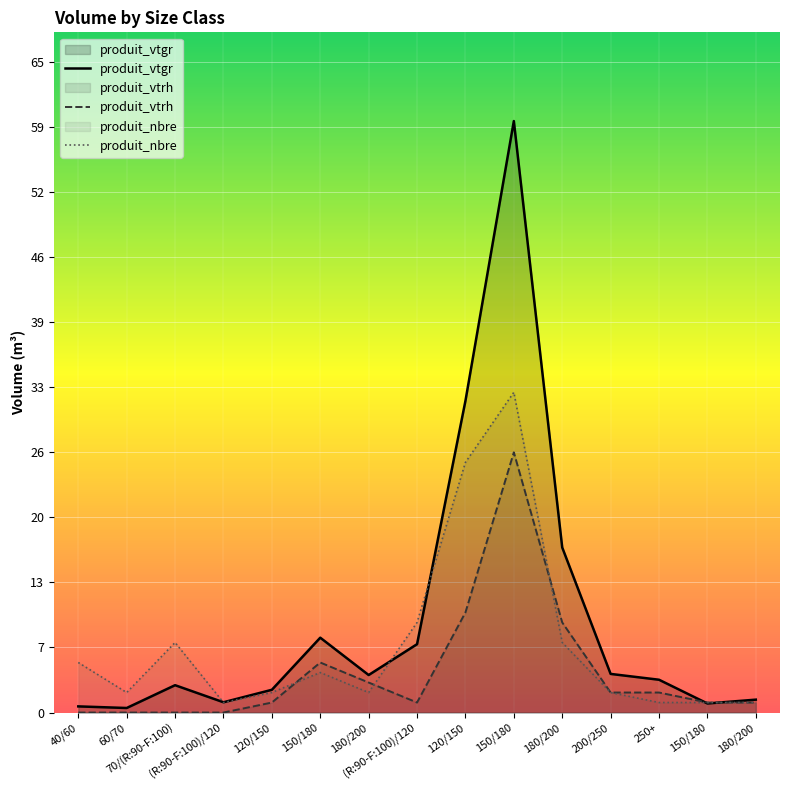

What is the difference between the second highest and minimum values in the produit_vtgr series?

30.7